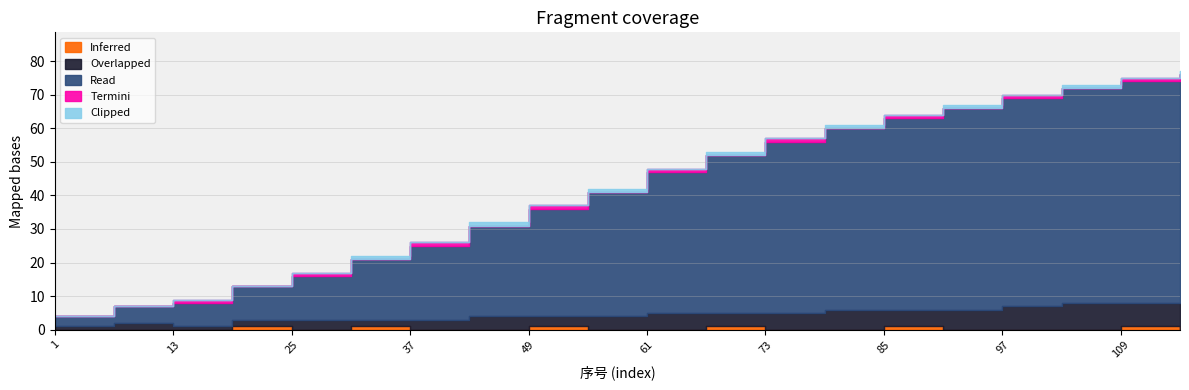

At 55, list the series in order from smallest to largest.

Inferred, Termini, Clipped, Overlapped, Read